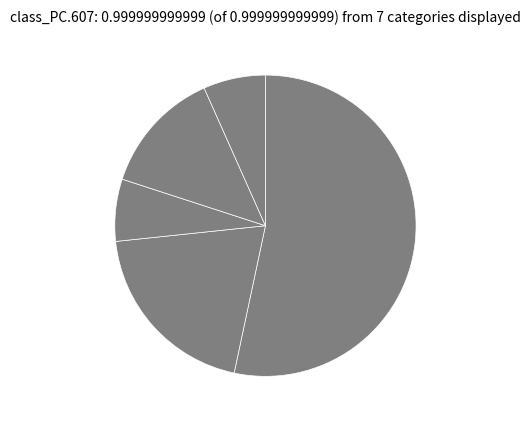

How many slices are in this pie chart?

5